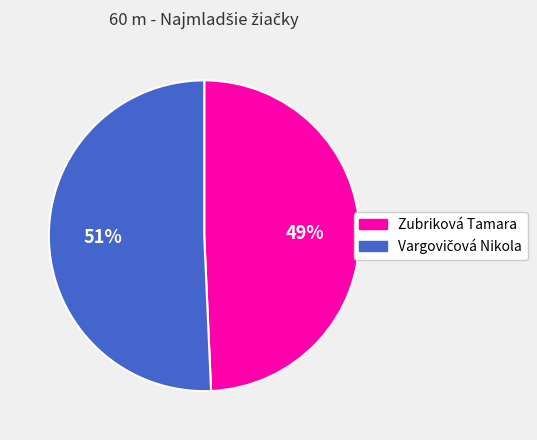

What is the smallest slice in the pie chart?

Zubriková Tamara